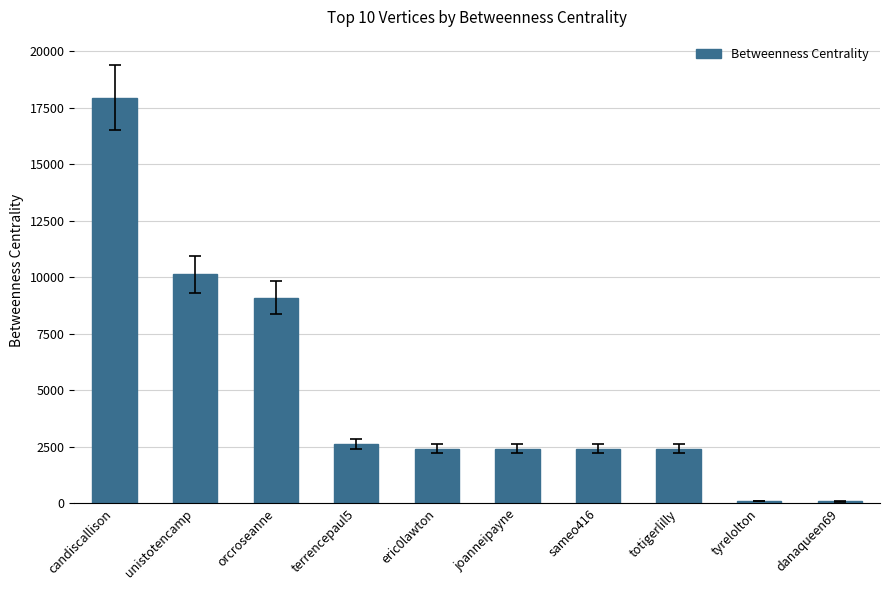

What is the difference between the values at terrencepaul5 and danaqueen69?

2550.0